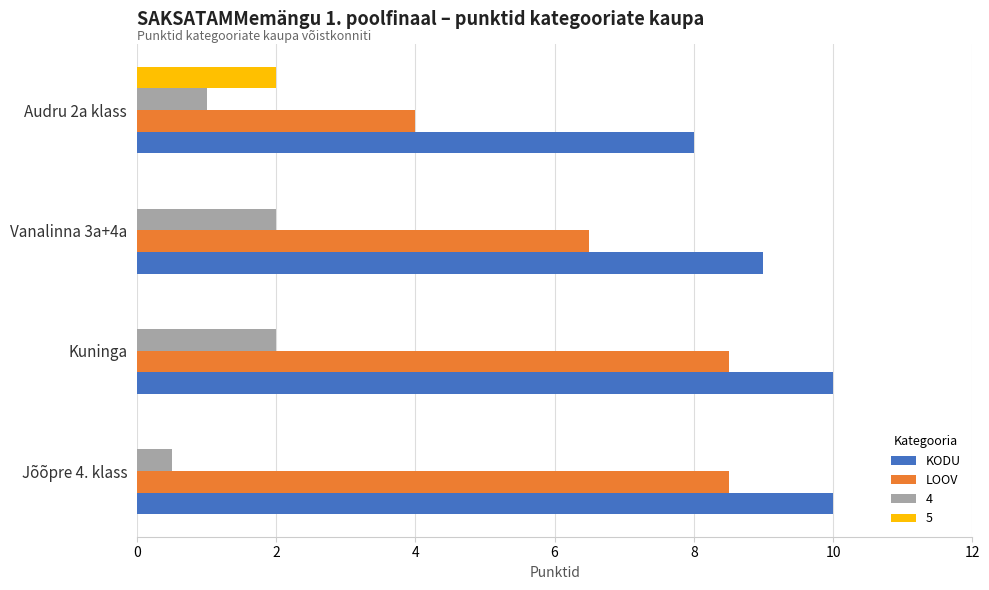

At which category is the sum across all series the highest?

Kuninga